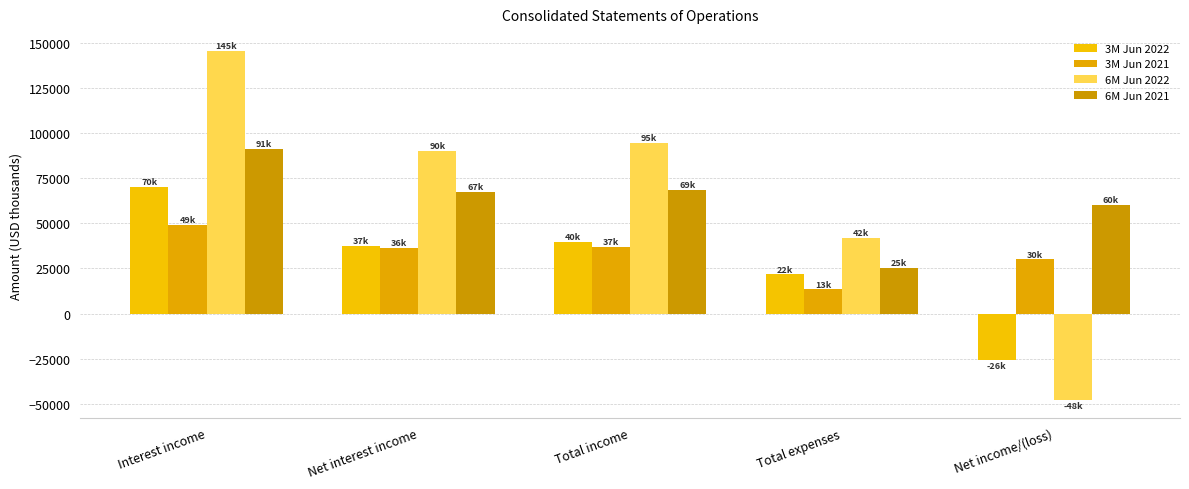

Where does the 6M Jun 2021 series first go above 67216?

Interest income